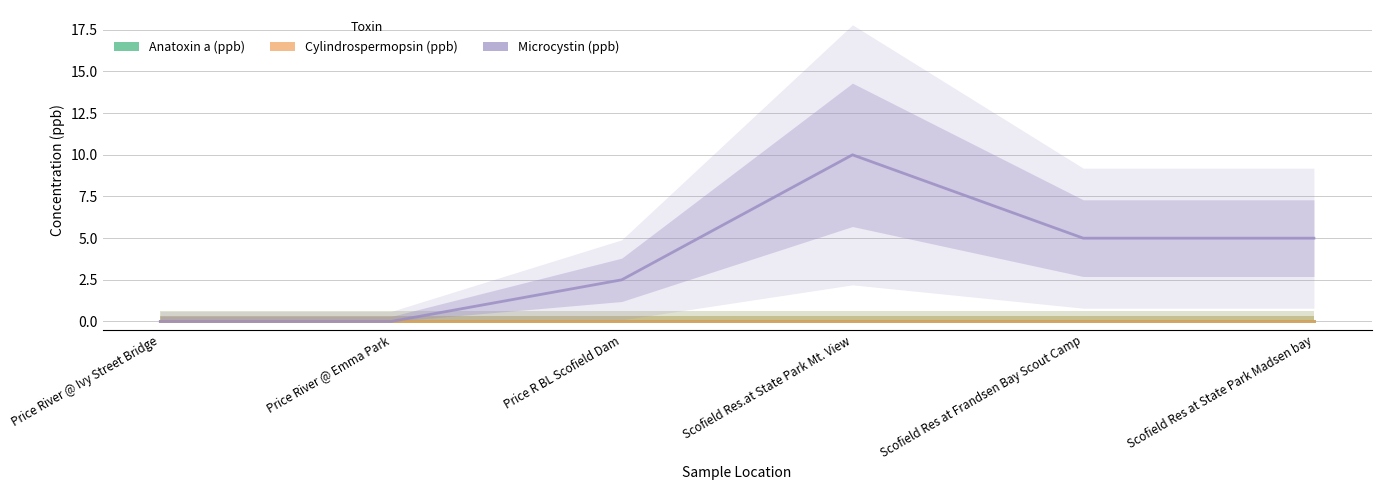

Which series has the widest spread of values?

Microcystin (ppb)